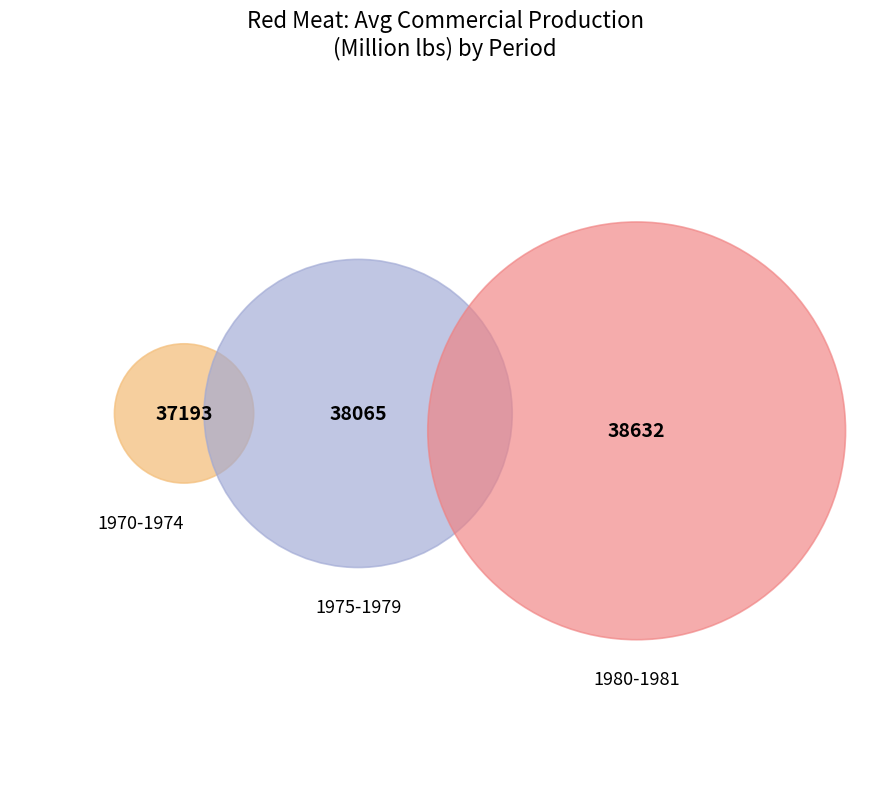

The 1980 slice represents 1% of the pie. True or false?

False